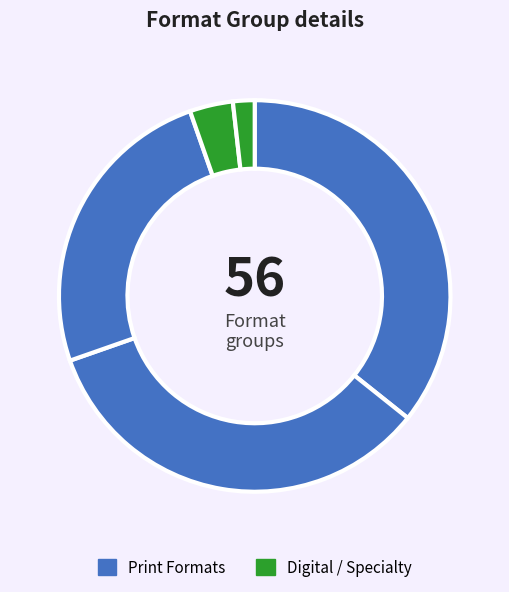

How many slices are in this pie chart?

5